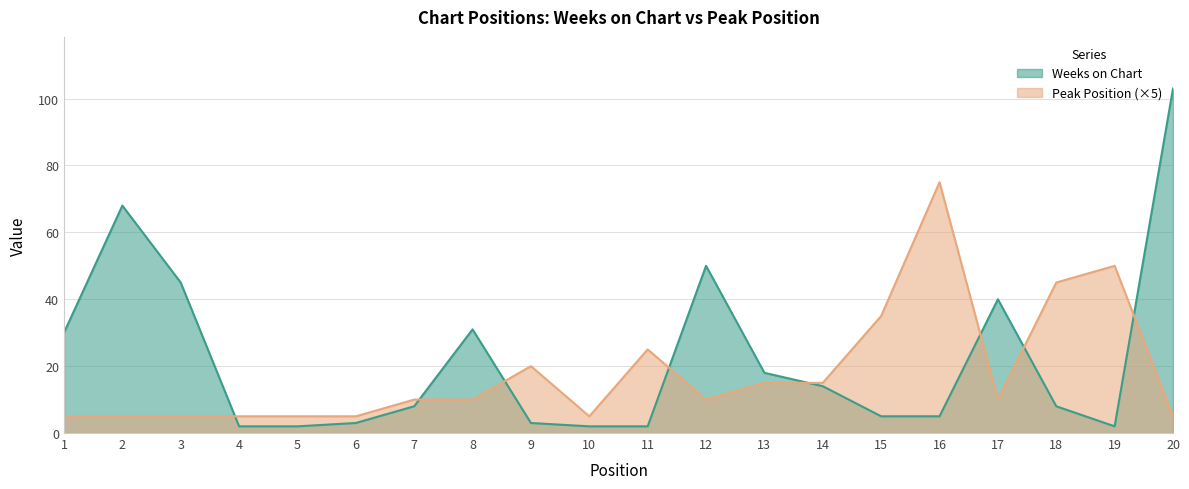

Where is Peak Position nearest to the value 40?

15